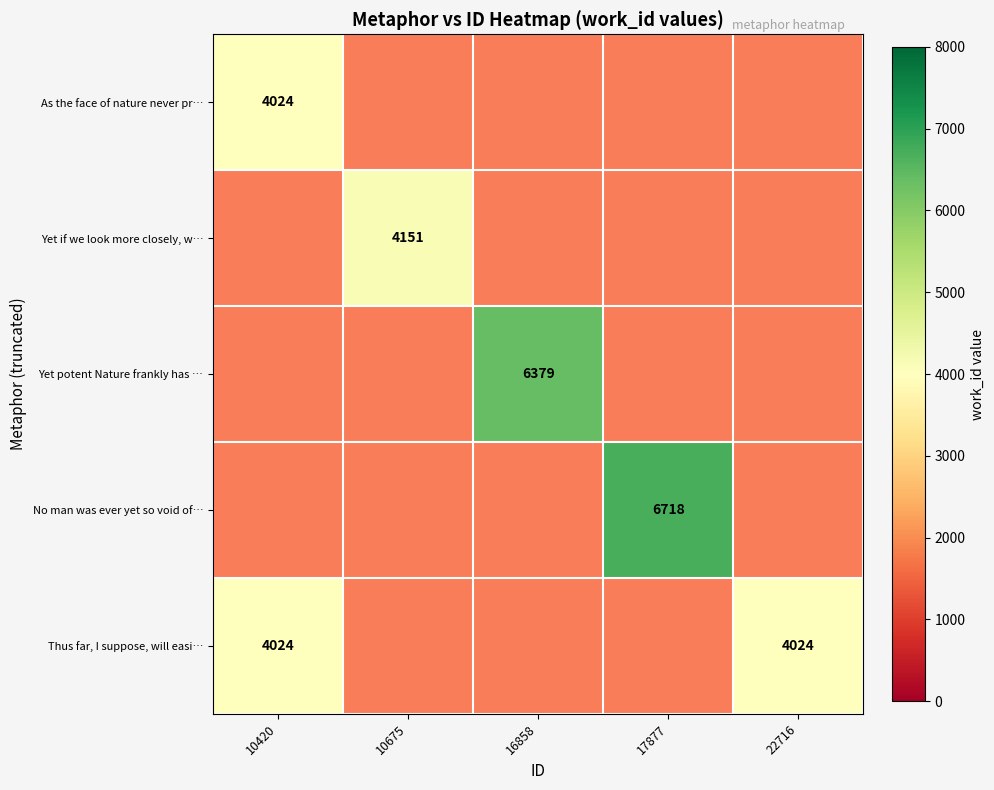

At which label does Yet if we look more closely, w… reach its peak?

10420